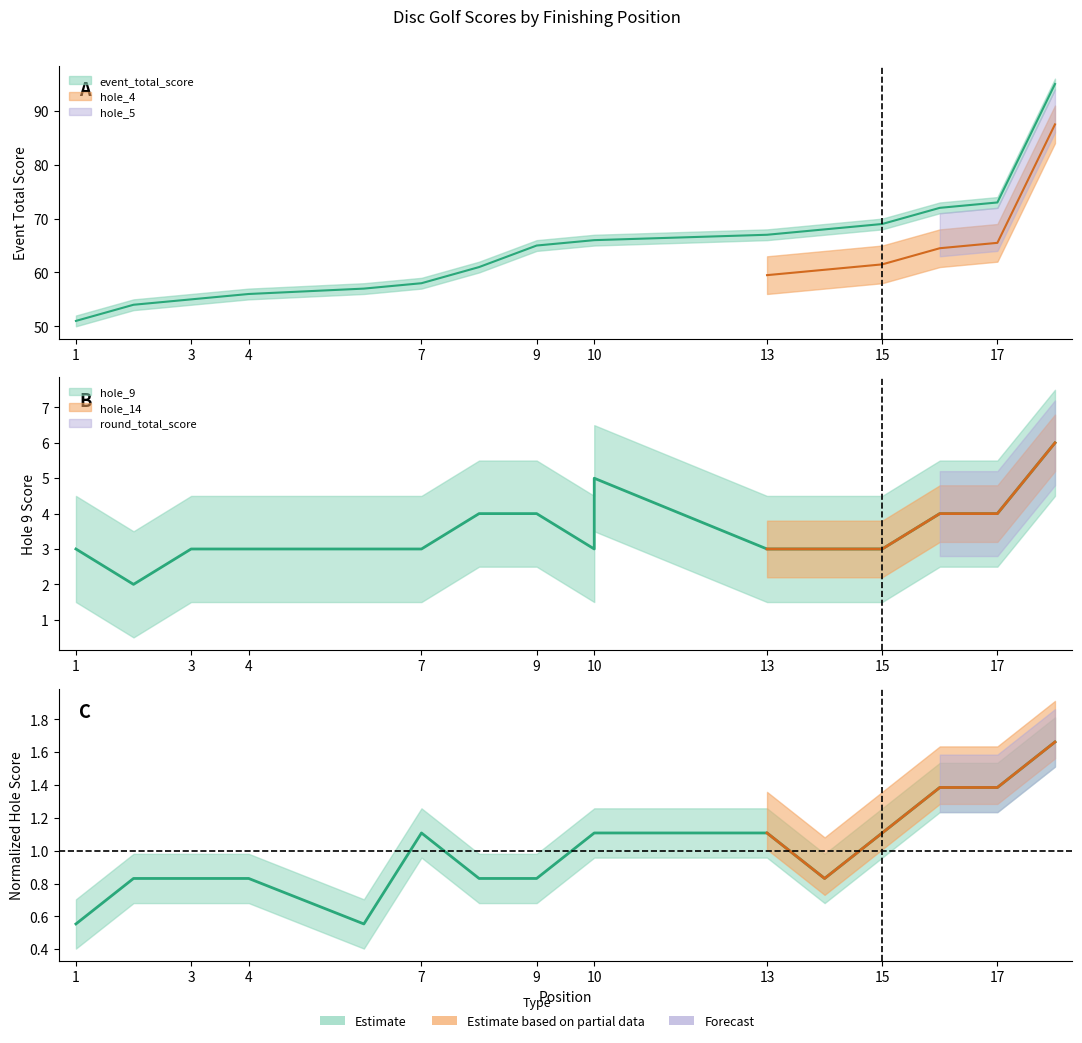

In hole_14, how many points are higher than both neighbors (excluding endpoints)?

1